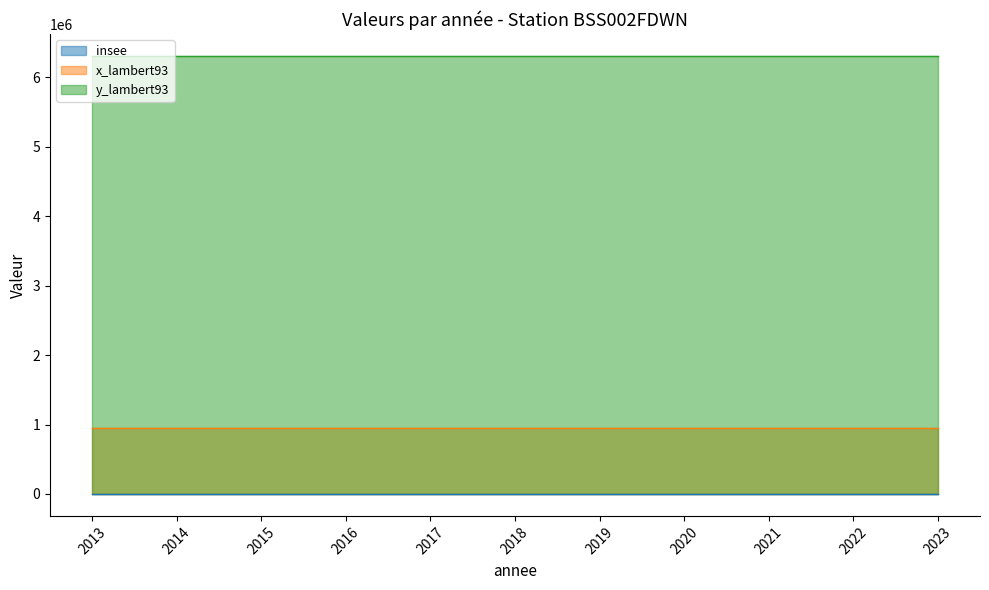

Does the chart have visible grid lines?

No